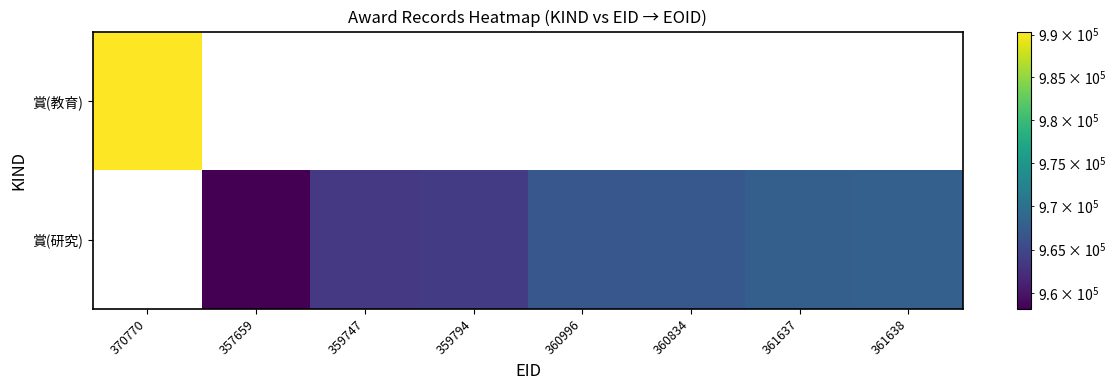

How many distinct data groups are displayed?

2